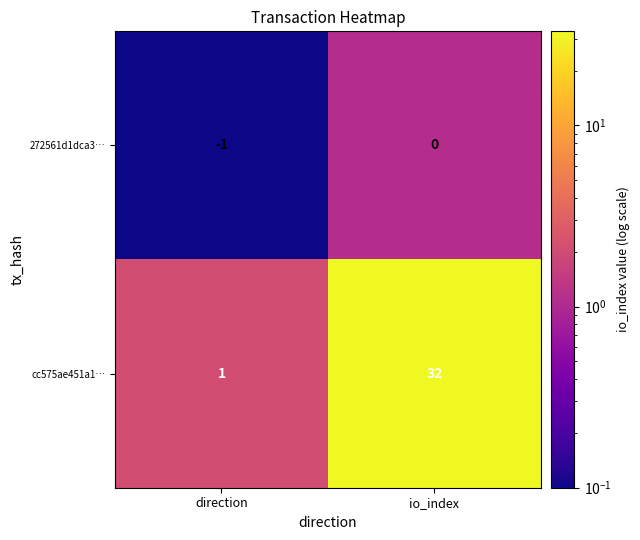

Reading right to left, what are all the values shown in this chart?

272561d1dca3…: io_index=0	direction=-1
cc575ae451a1…: io_index=32	direction=1